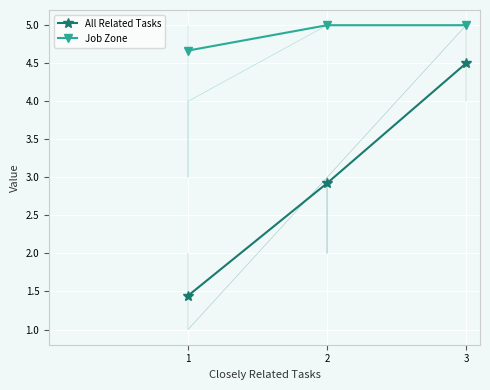

Reading left to right, extract all data points from this chart.

All Related Tasks: 1=1.4	2=2.9	3=4.5
Job Zone: 1=4.7	2=5.0	3=5.0